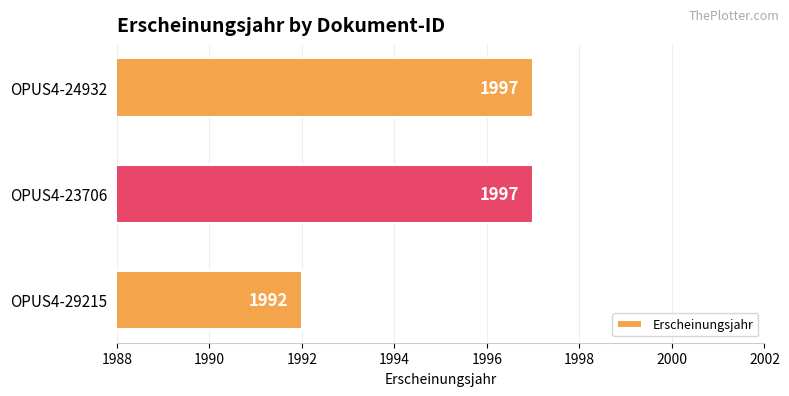

What is the average value?

1995